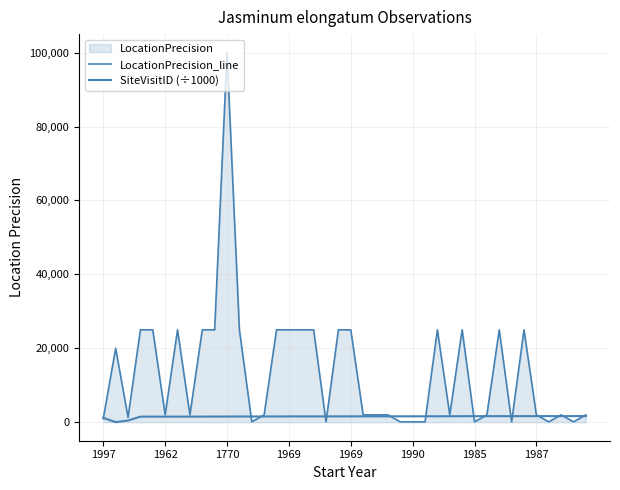

Is the value of SiteVisitID (÷1000) at 1969 greater than the value of LocationPrecision_line at 8?

No